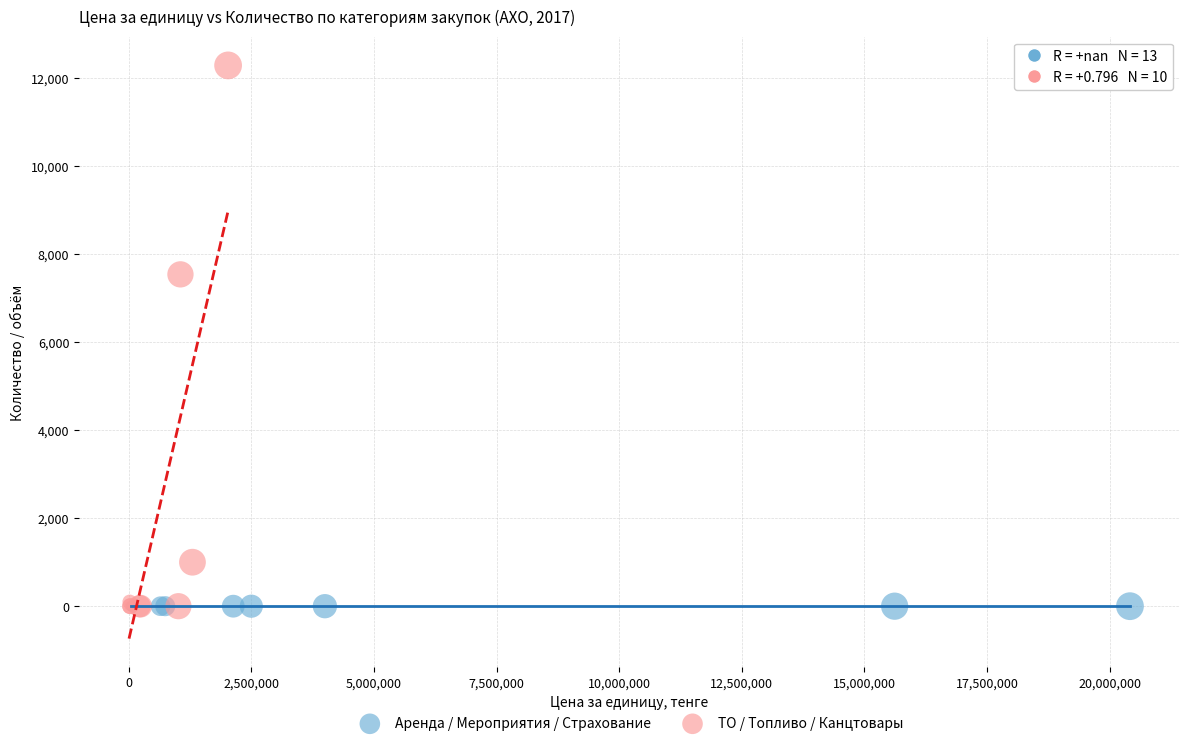

Which series contains the highest Y value?

ТО / Топливо / Канцтовары